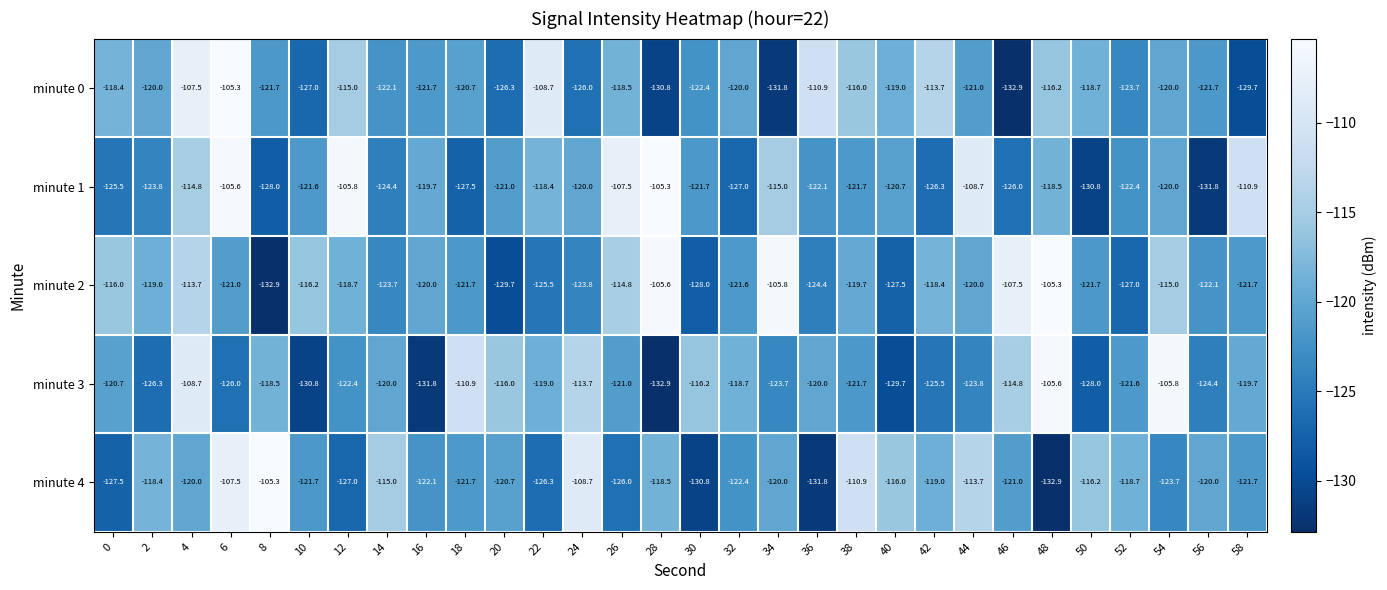

Between 0 and 44, which series saw the biggest shift?

minute 1